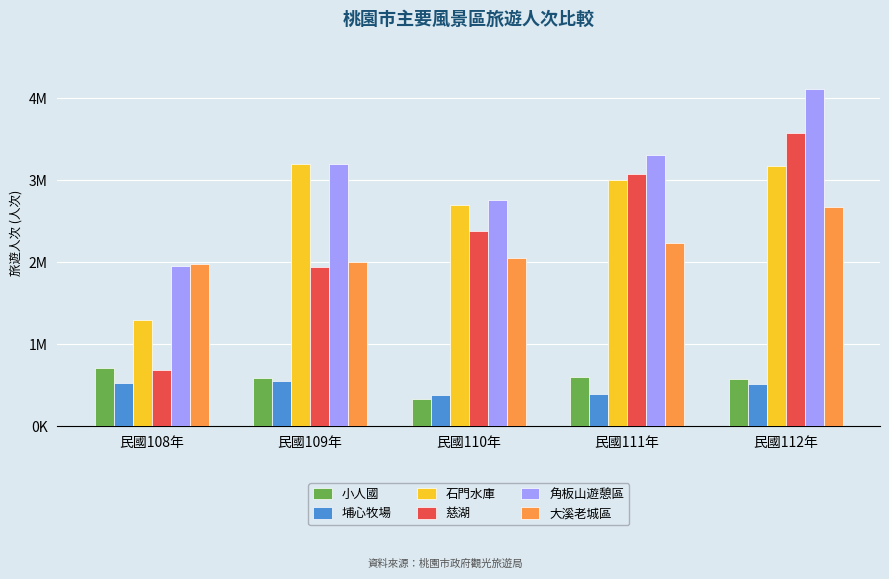

Are the bars horizontal?

No